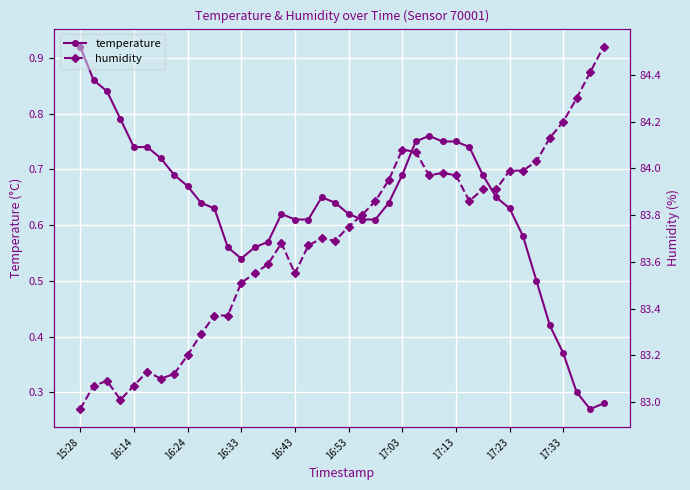

The value of humidity at 10 is 83.4. True or false?

True